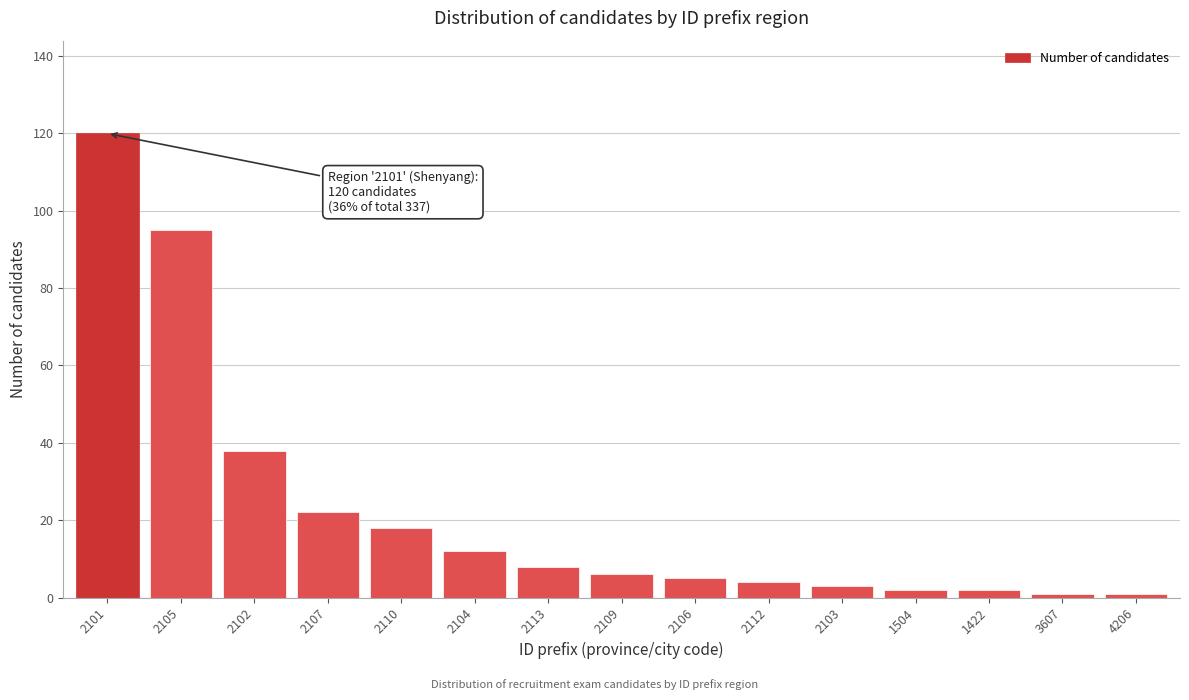

Reading right to left, extract all data points from this chart.

4206=1	3607=1	1422=2	1504=2	2103=3	2112=4	2106=5	2109=6	2113=8	2104=12	2110=18	2107=22	2102=38	2105=95	2101=120